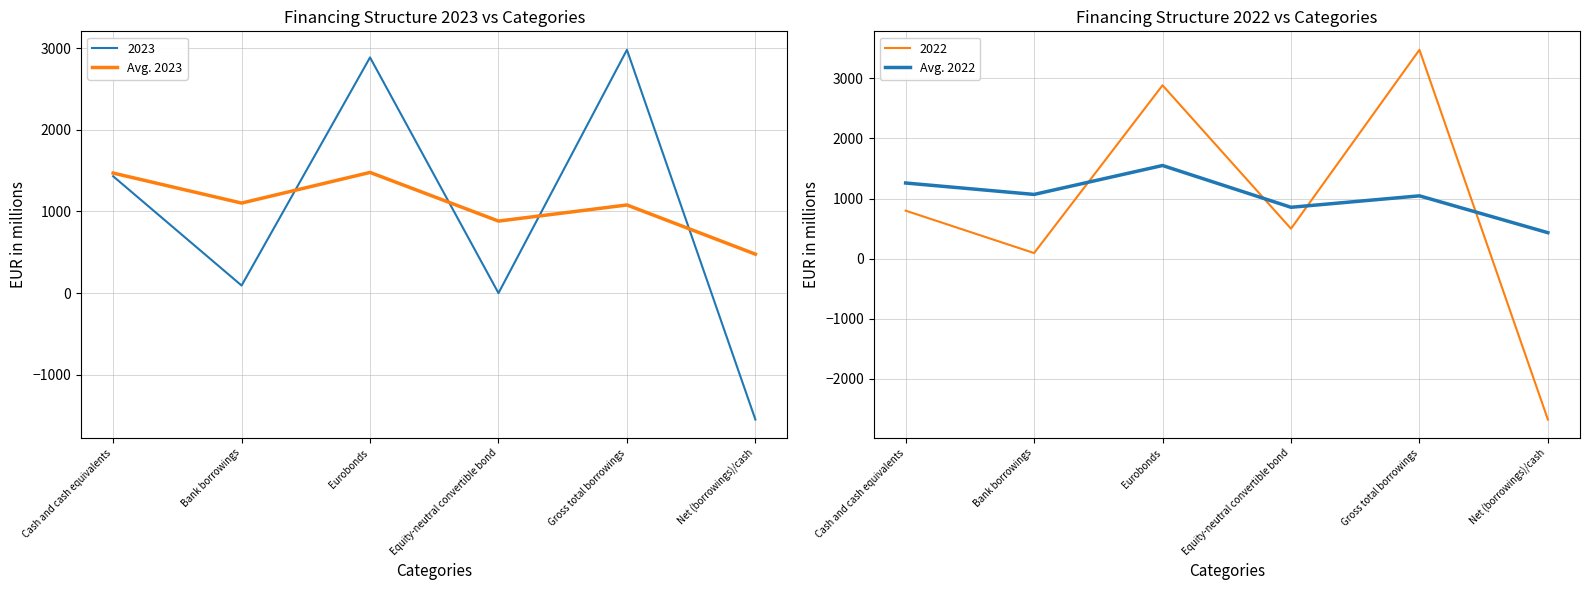

Is it true that Avg. 2023 equals 717.8 at Bank borrowings?

False